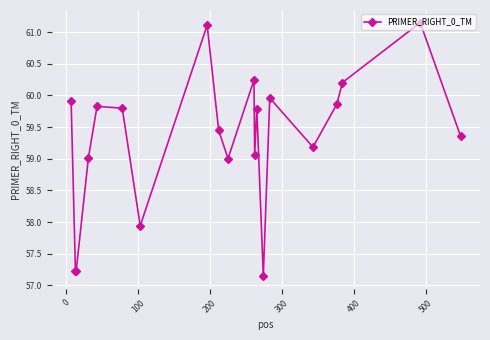

What is the difference between the maximum and minimum values?

4.0